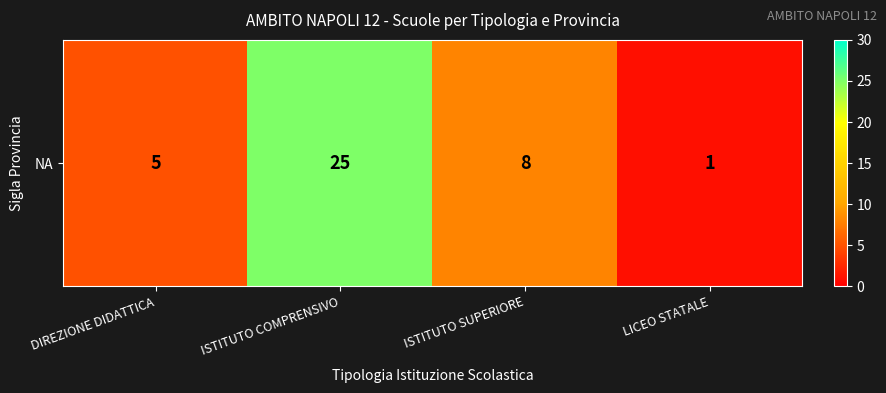

How many values are between 5 and 25?

3